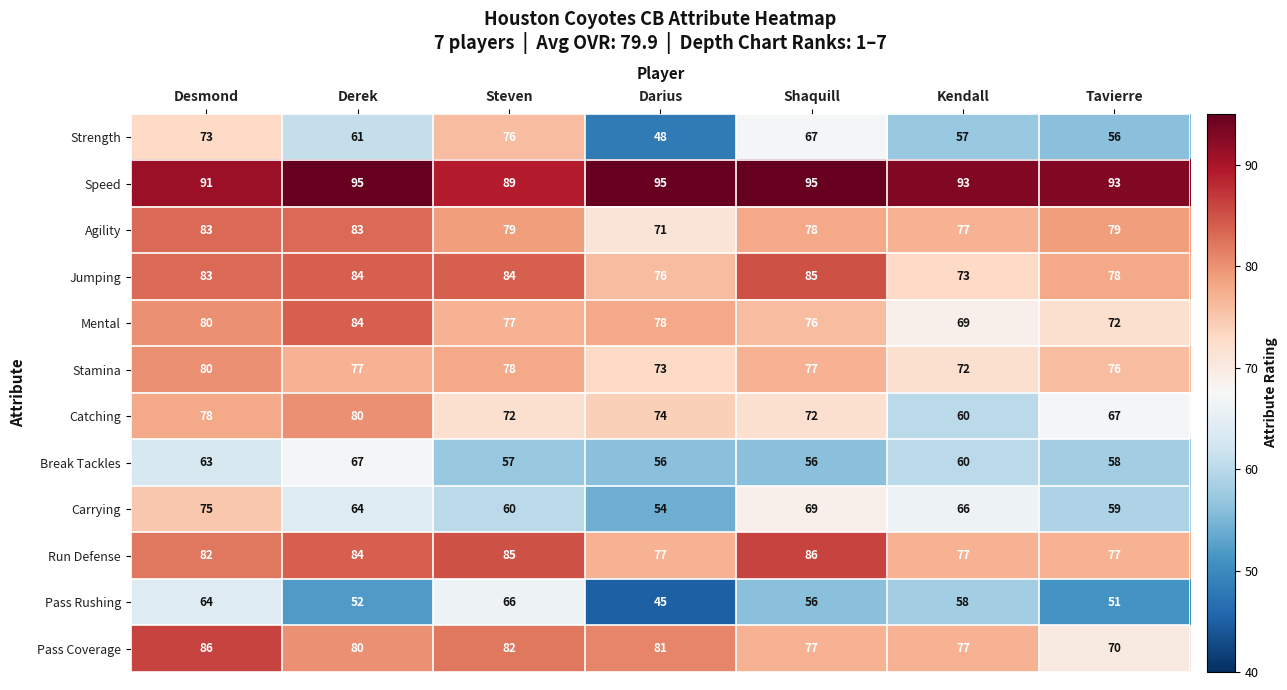

At which label is Agility closest to 77?

Kendall